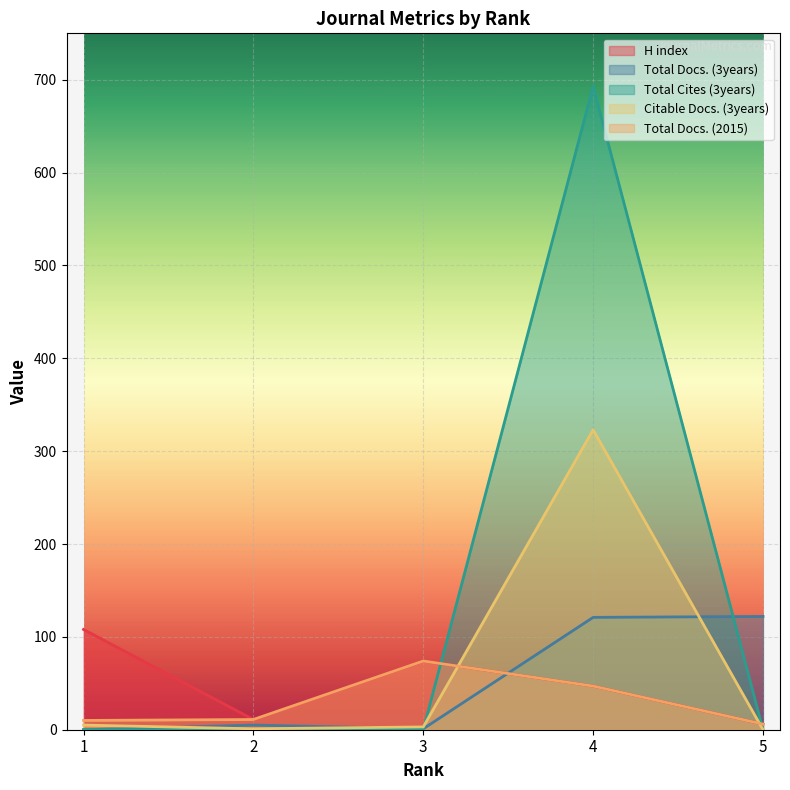

Is it true that Total Docs. (2015) equals 19 at 2?

False